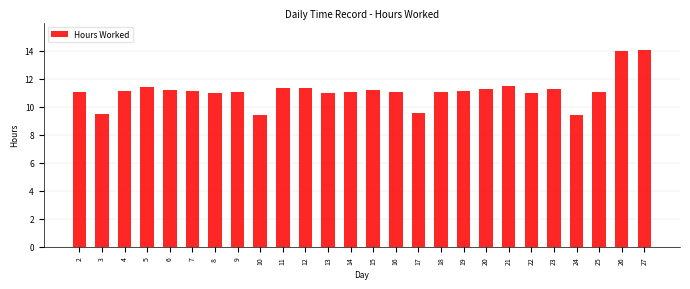

The chart shows a value of 11.1 at 19. True or false?

True